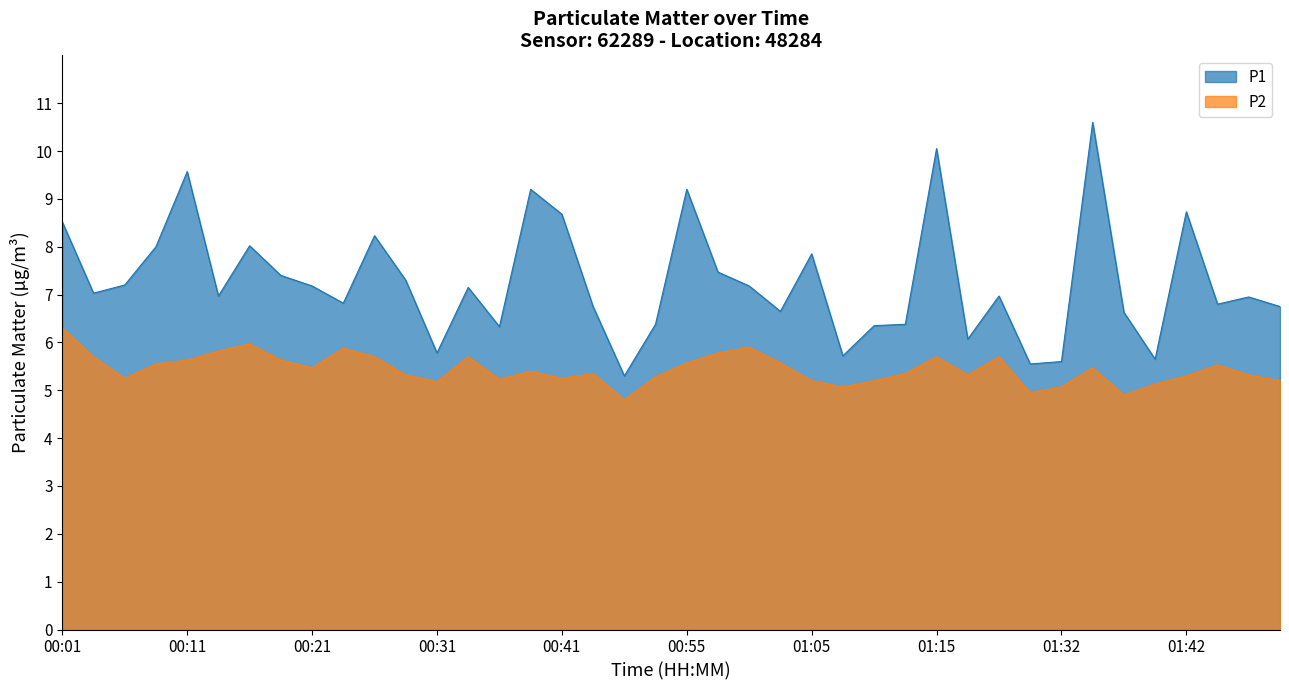

List the series in order of their peak value, highest first.

P1, P2